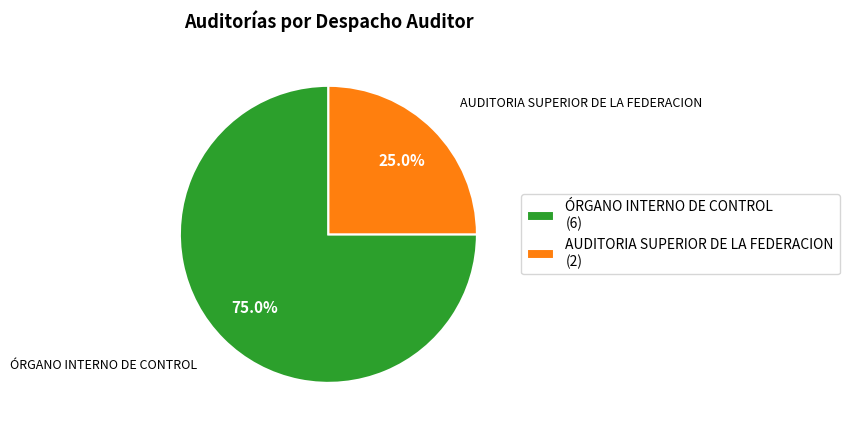

How much of the chart is everything except ÓRGANO INTERNO DE CONTROL?

25.0%